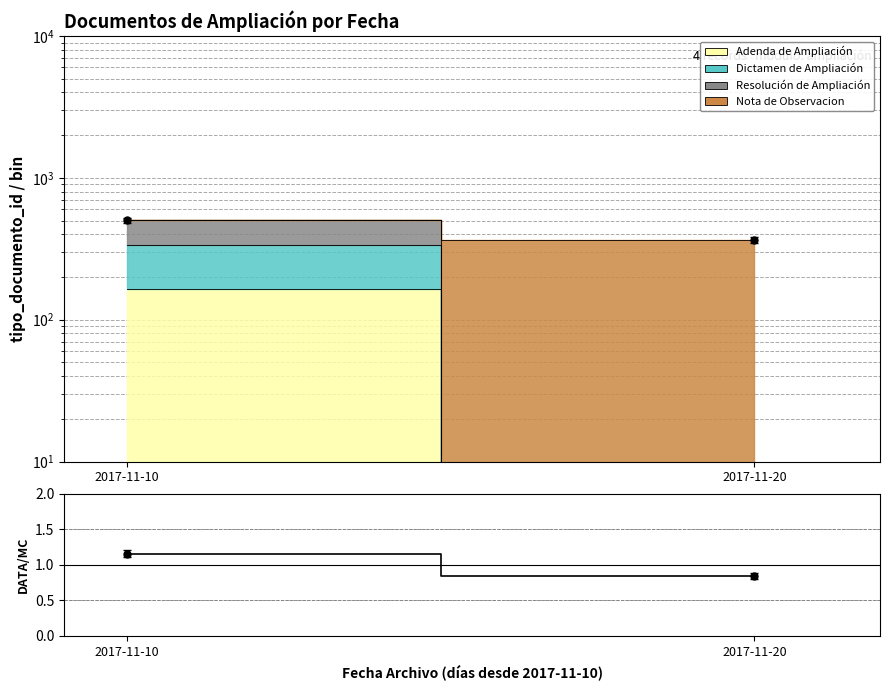

How many values in the Total ratio series exceed 1?

1